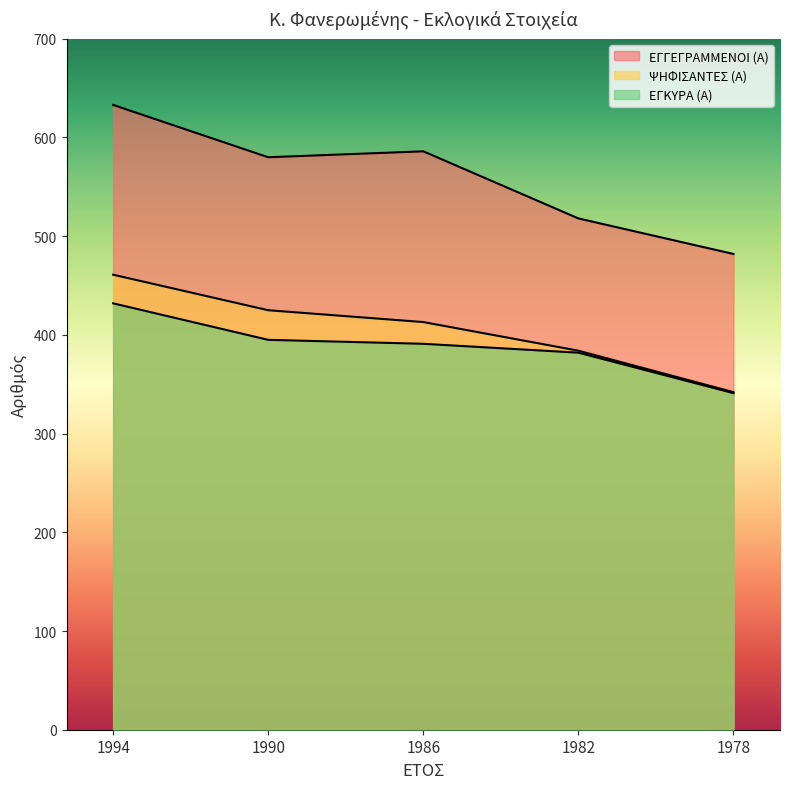

True or false: ΨΗΦΙΣΑΝΤΕΣ (Α) has more than 2 interior local peaks.

False